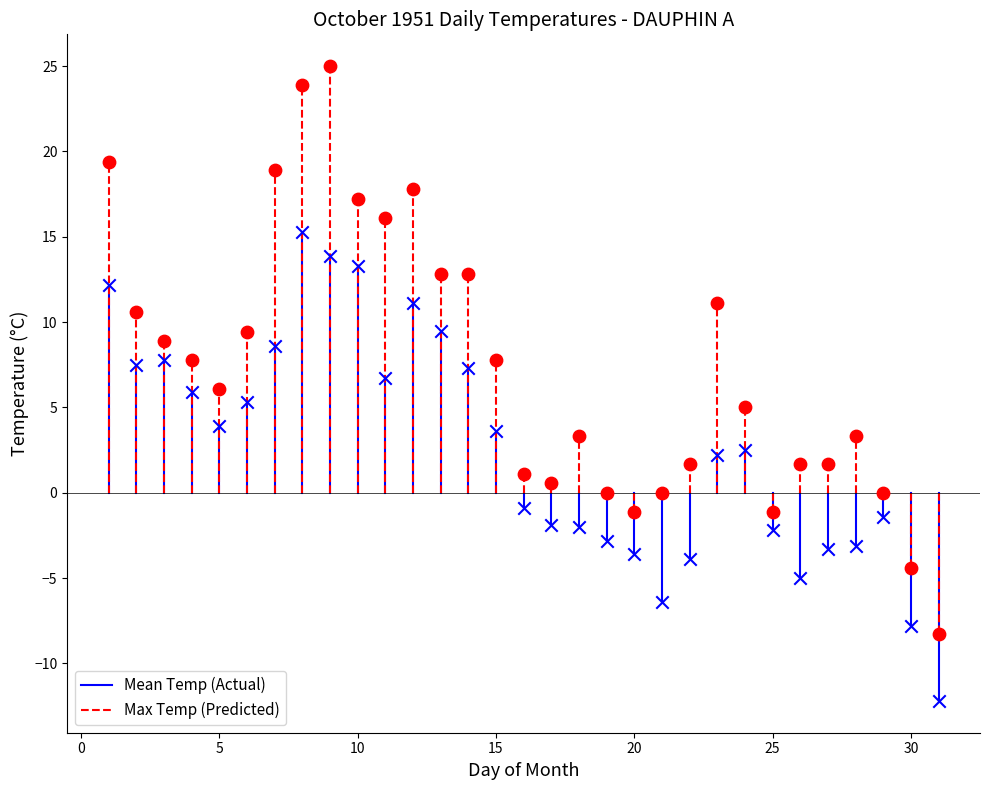

Which series contains the lowest Y value?

Mean Temp (Actual)